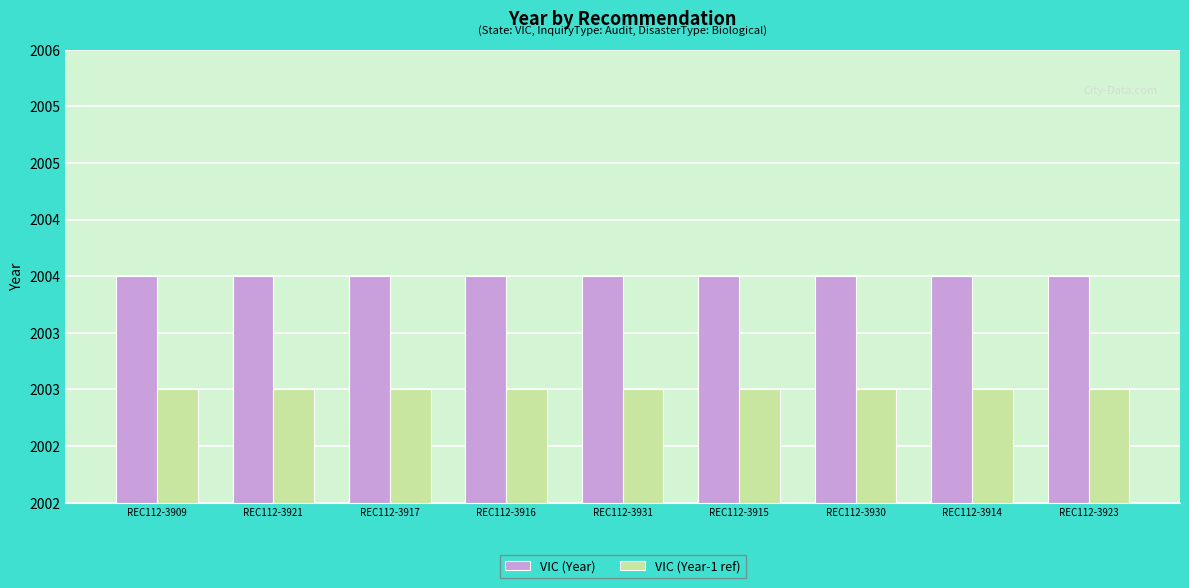

What is the label of the 3rd bar from the left?

REC112-3917